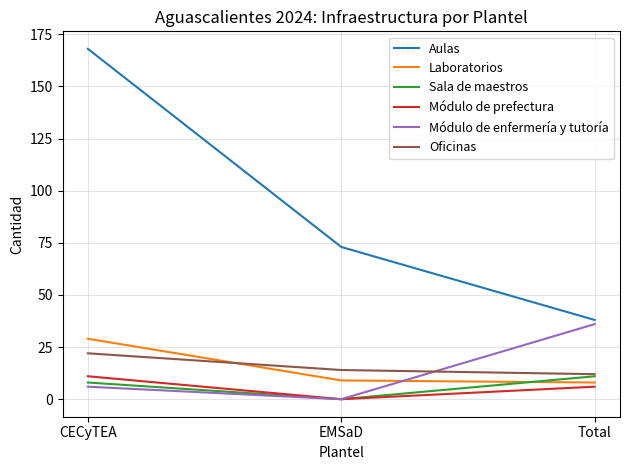

Reading left to right, list all the values displayed in this chart.

Aulas: 168	73	38
Laboratorios: 29	9	8
Sala de maestros: 8	0	11
Módulo de prefectura: 11	0	6
Módulo de enfermería y tutoría: 6	0	36
Oficinas: 22	14	12